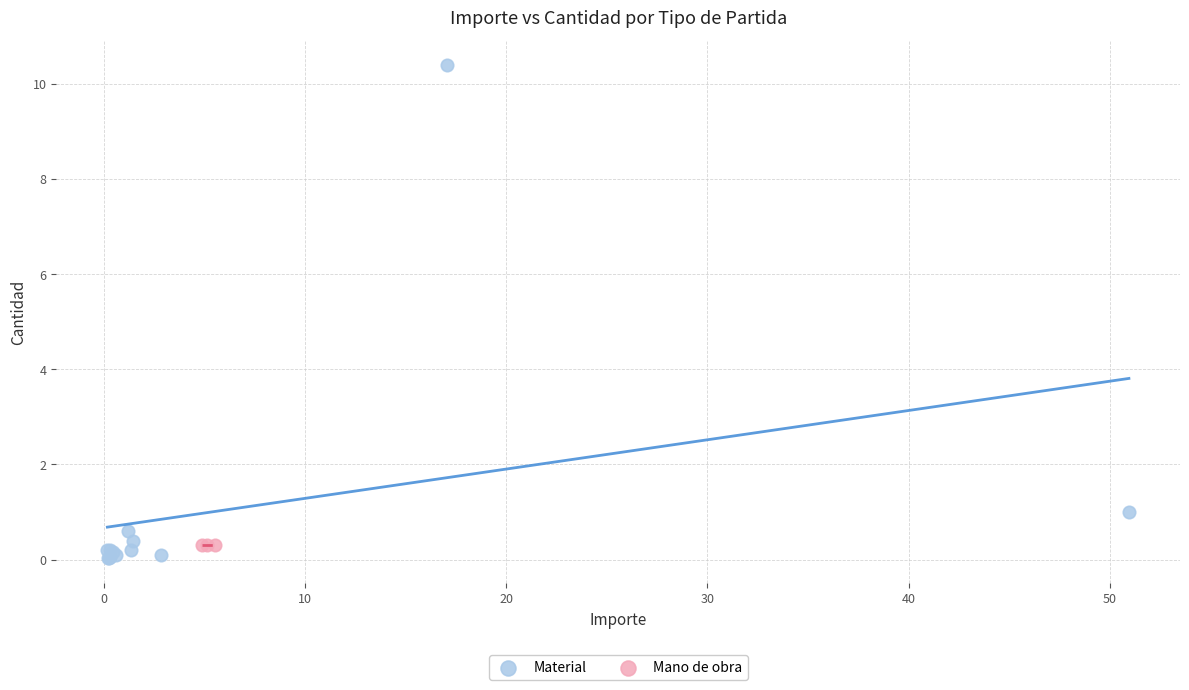

Which series contains the highest Y value?

Material